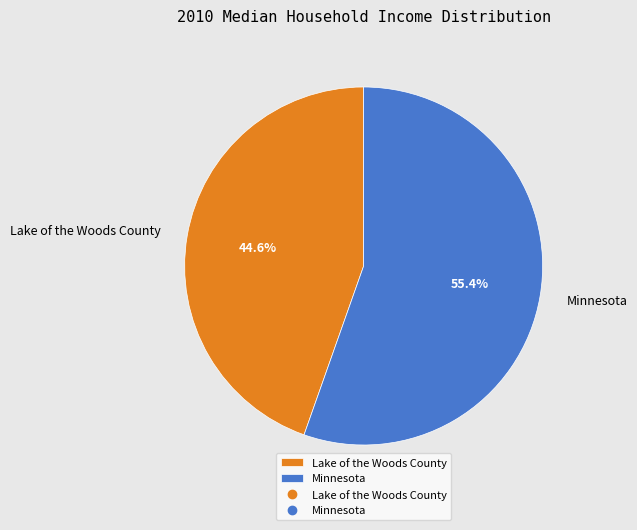

To the nearest percent, what is the difference between the largest and smallest slice percentages?

11%